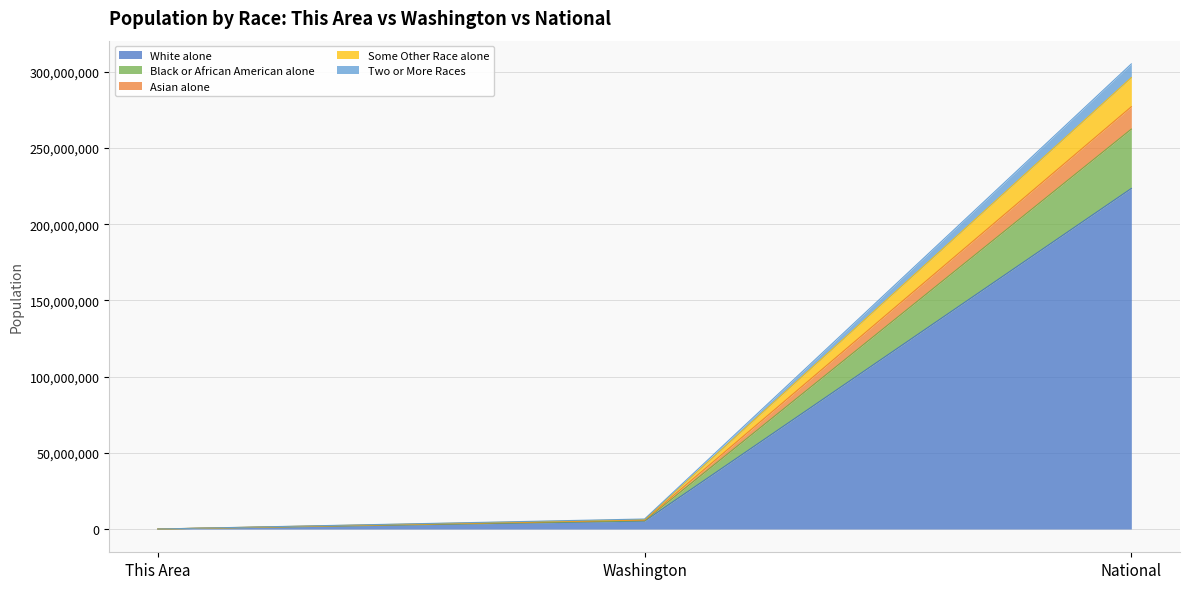

What is the total value across all series at National?

305273277